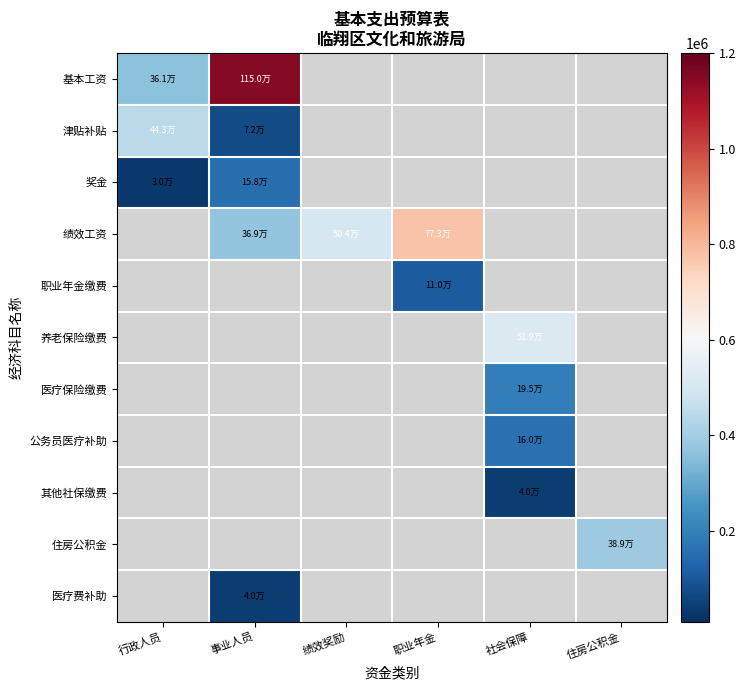

What is the maximum value for 奖金?

157620.0